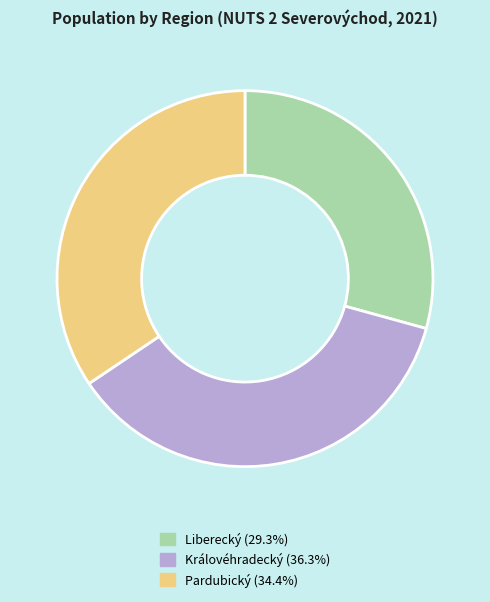

Is there any slice that represents more than half of the pie?

No